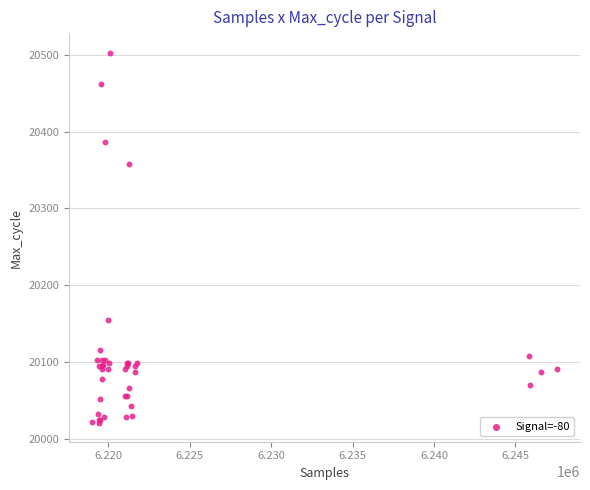

What Y value in the scatter plot is closest to 20261?

20358